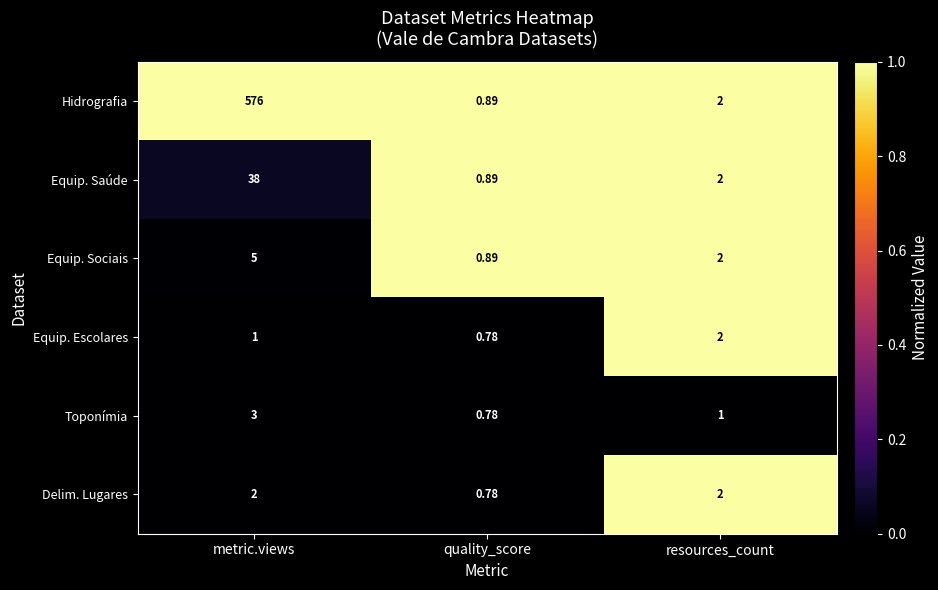

List the labels in order of Toponímia value, smallest first.

quality_score, resources_count, metric.views